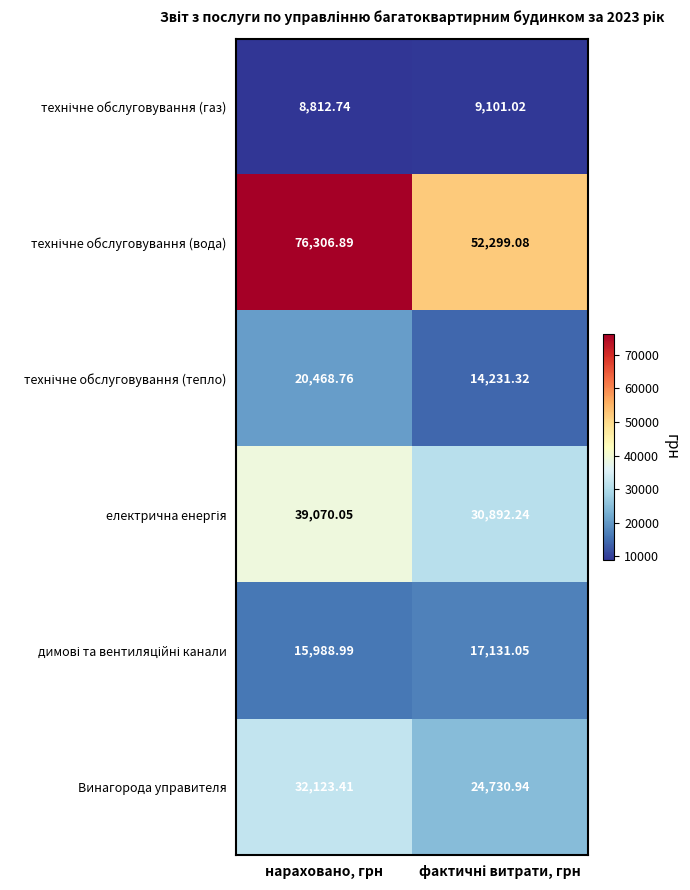

What is the smallest value displayed?

8812.7